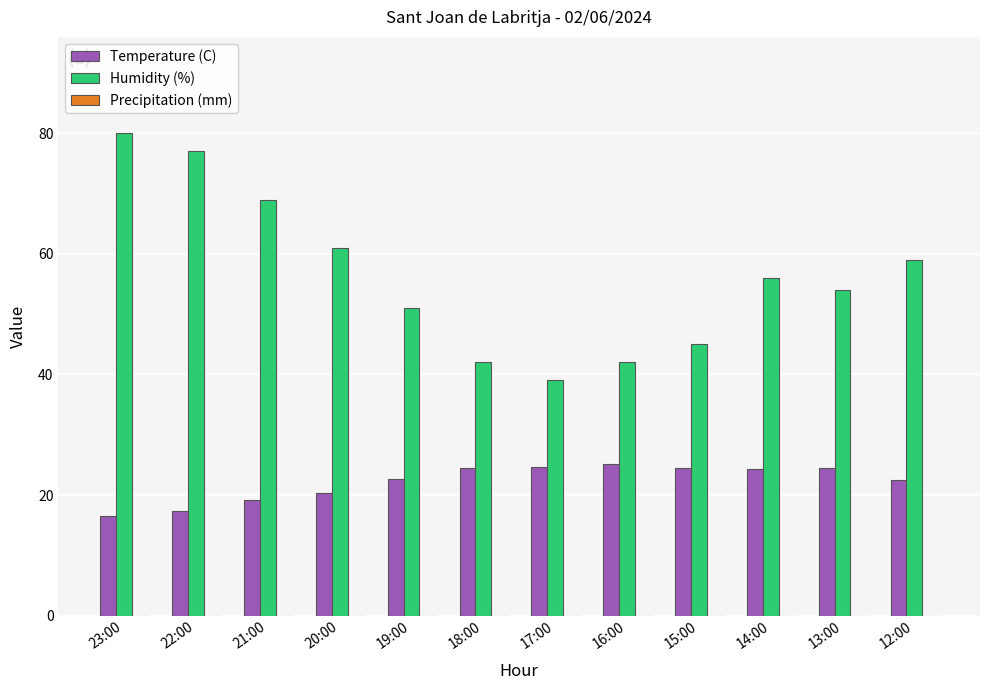

Where is Humidity (%) nearest to the value 59?

12:00